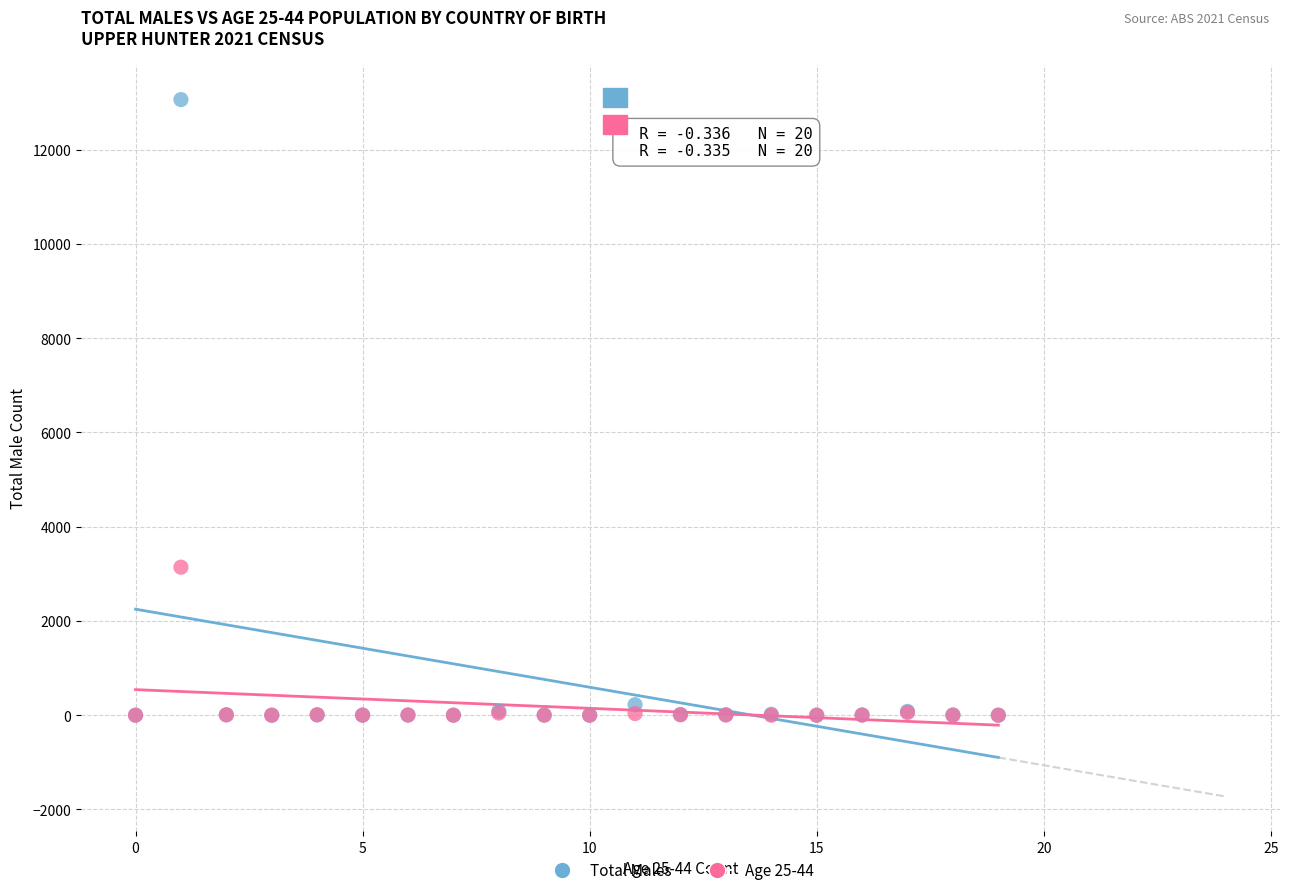

Across all series, what Y value is closest to 6532?

3141